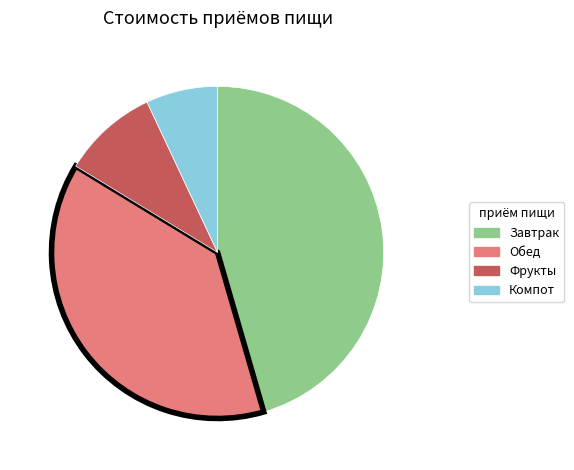

Do Фрукты and Компот together represent more than half of the pie?

No